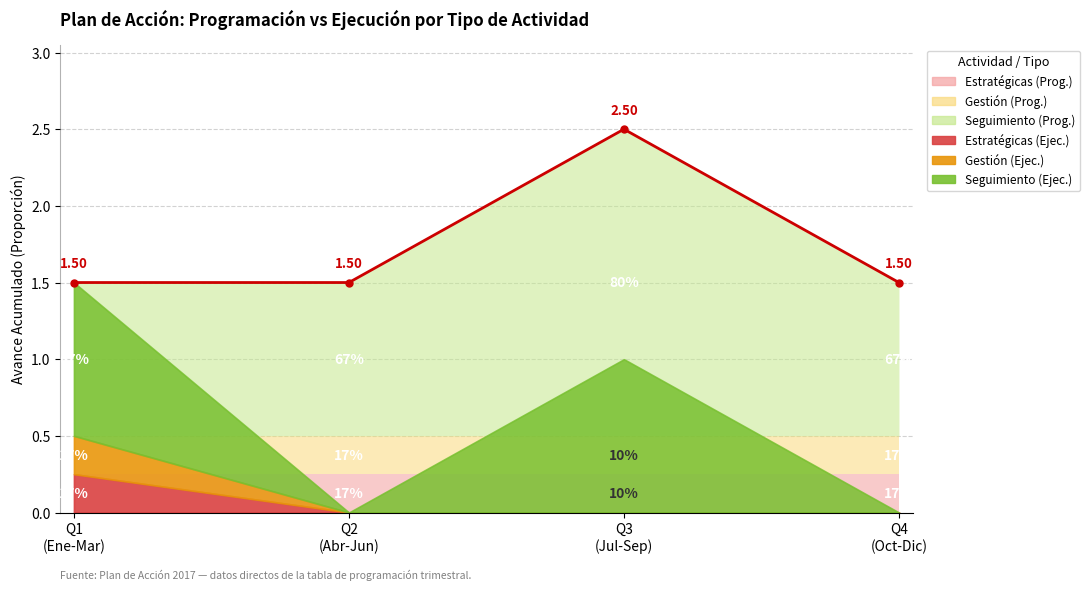

Which category has the highest value across all series?

Q3
(Jul-Sep)